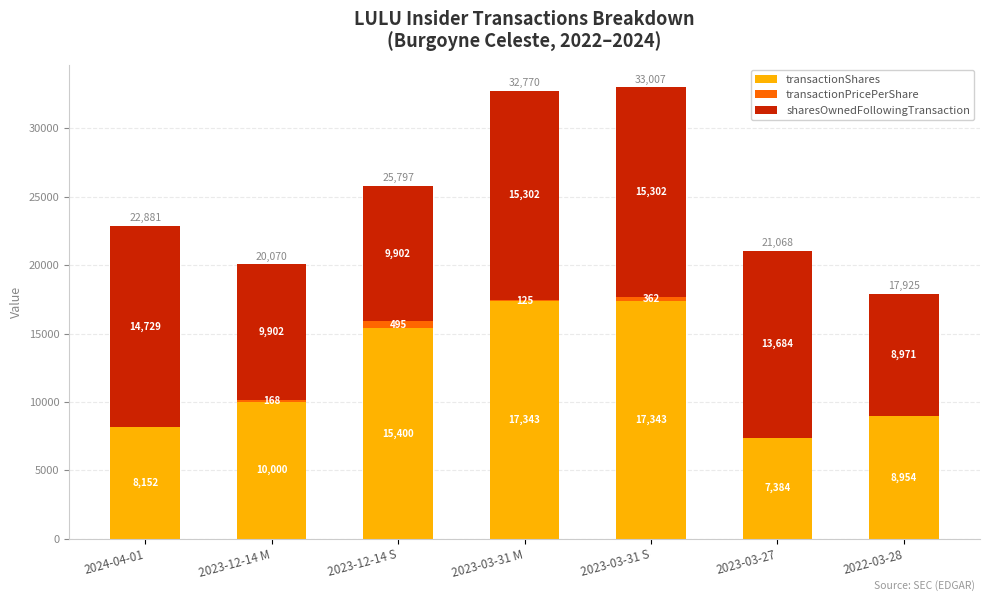

At which category is the sum across all series the highest?

2023-03-31 S